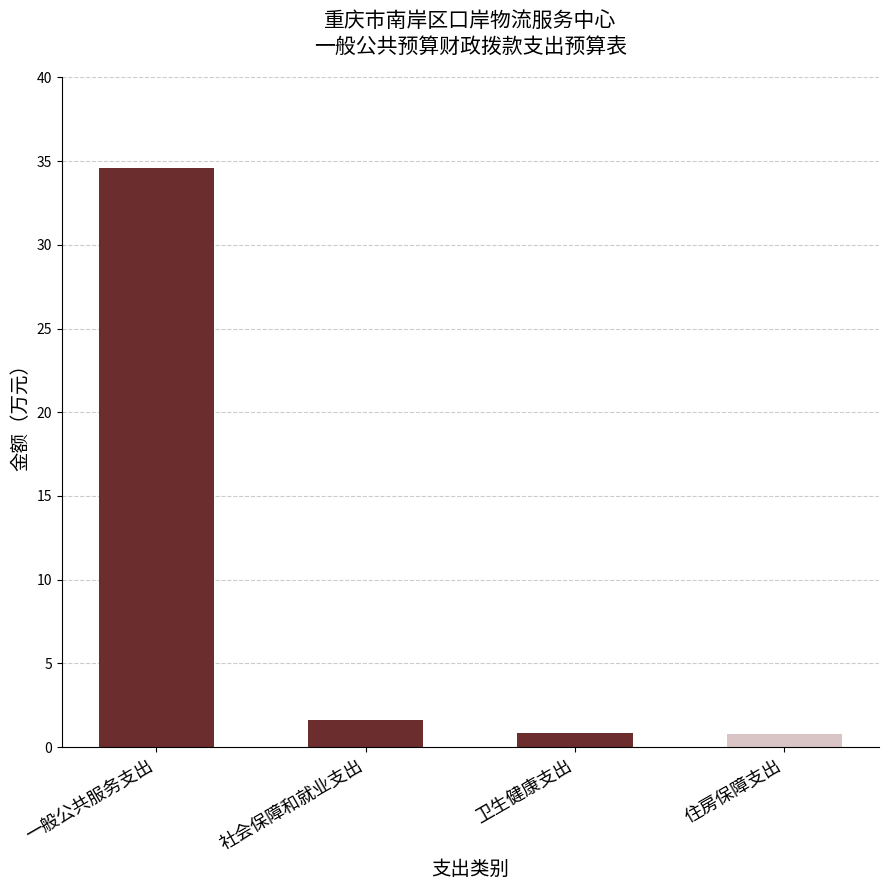

How many bars are there in total?

4